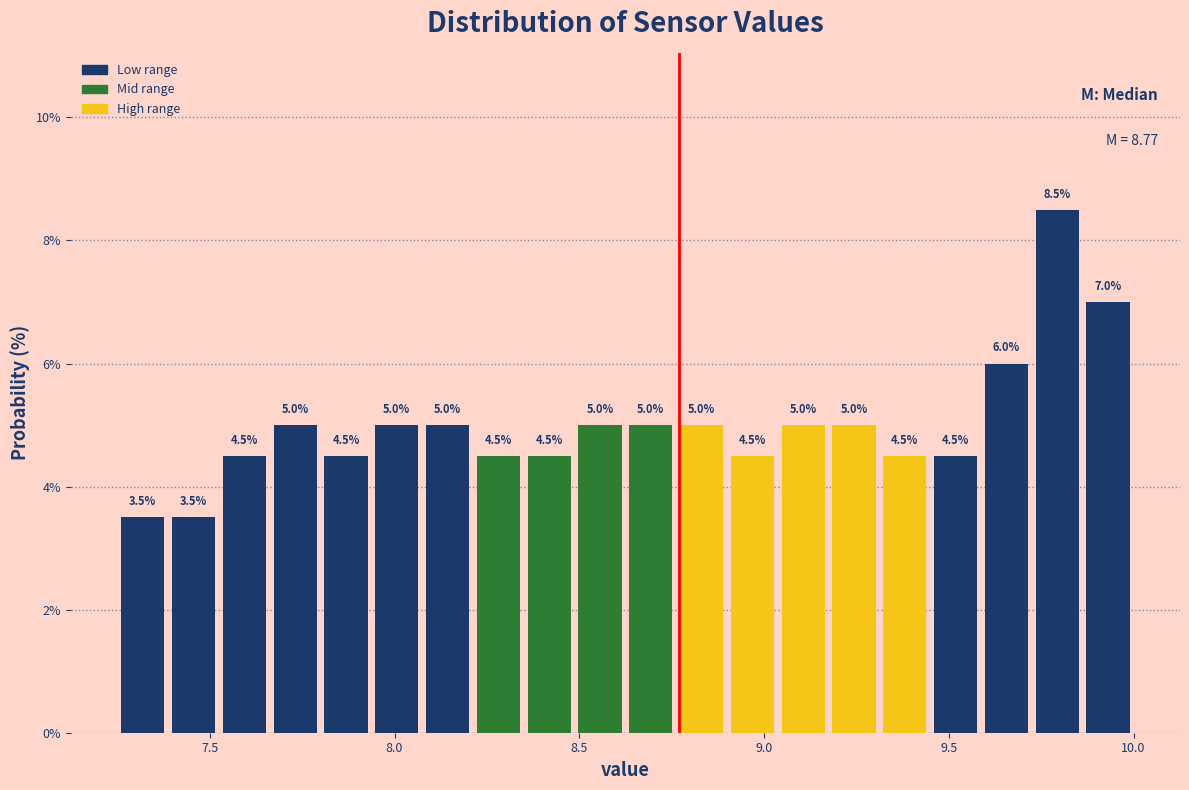

Read against the x-axis, roughly where is the centre of the tallest bar?

9.80